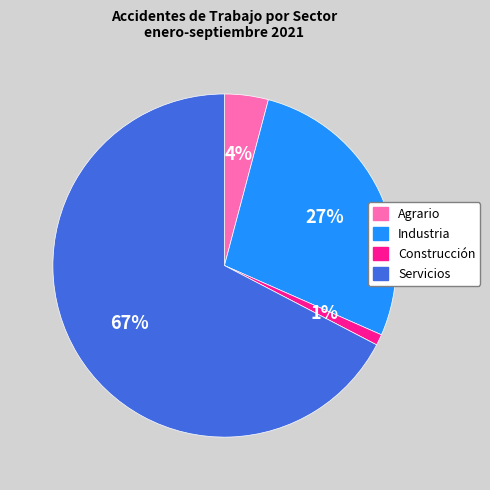

Rank the categories by value from highest to lowest.

Servicios, Industria, Agrario, Construcción